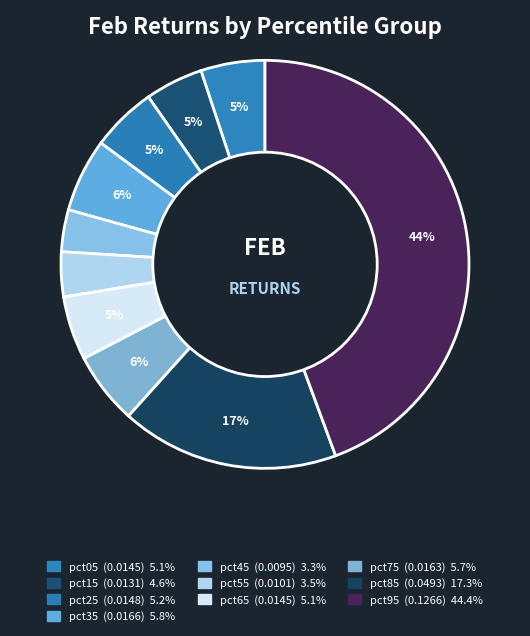

Is it true that pct95 is 55% of the pie?

False